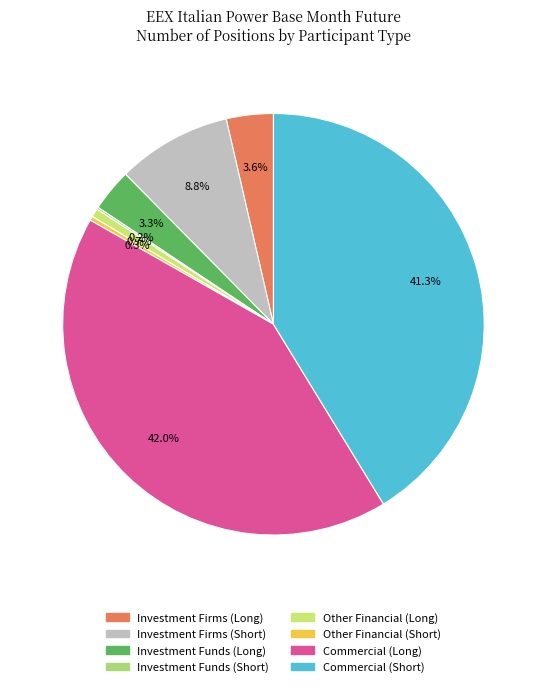

True or false: Investment Firms (Short) accounts for 18% of the total.

False